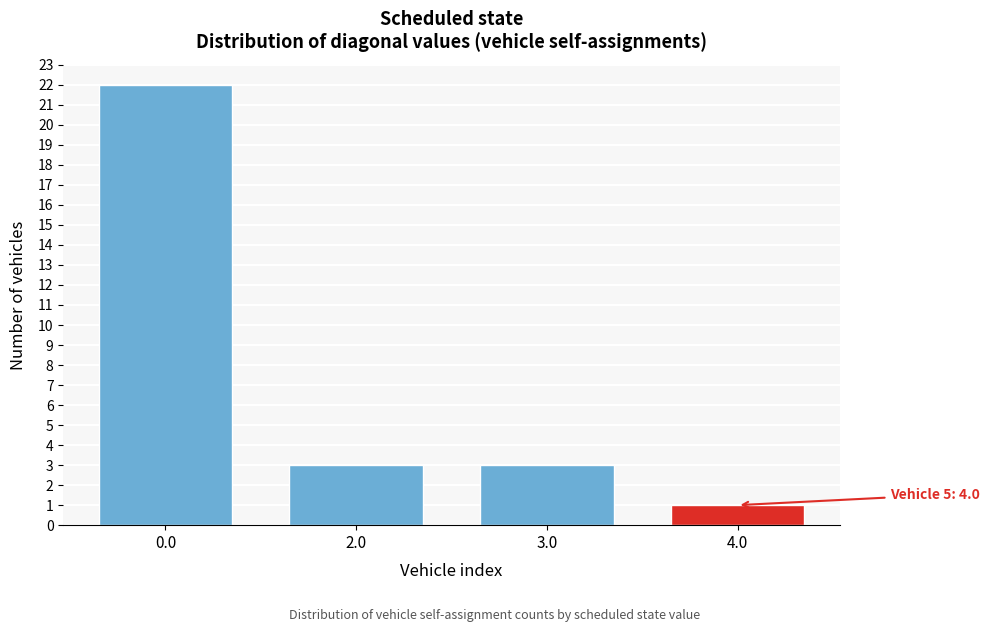

Reading right to left, what are all the values shown in this chart?

1	3	3	22